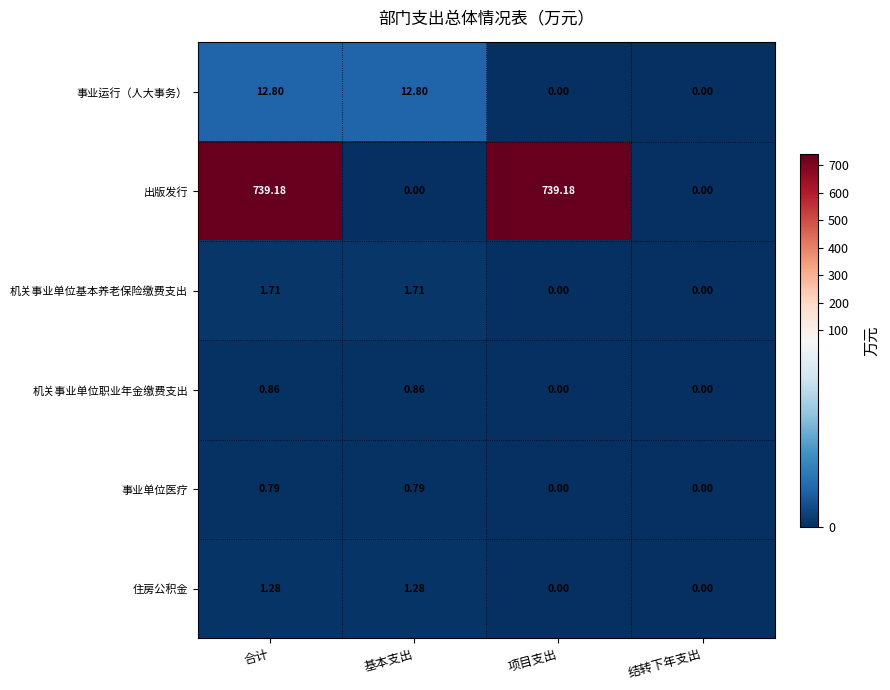

Which series has the widest spread of values?

出版发行